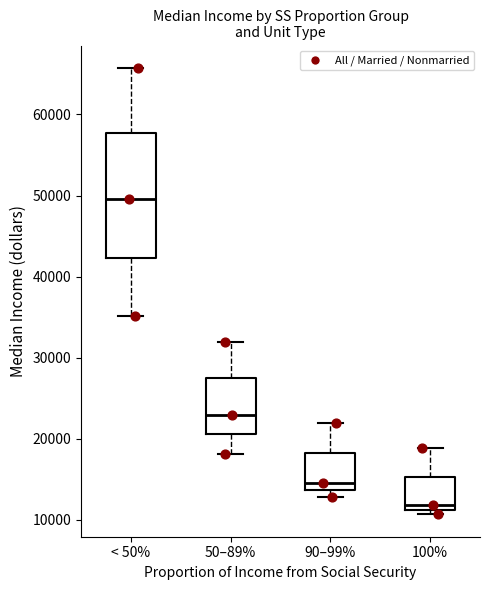

Reading left to right, read every box against the y-axis: the position of its median line, the range the box covers, and the ends of its whiskers. The values are not printed on the chart, so give them approximately, as read against the axis.

< 50%: median 50000, box 42000 to 58000, whiskers 35000 to 66000
50–89%: median 23000, box 21000 to 27000, whiskers 18000 to 32000
90–99%: median 15000, box 14000 to 18000, whiskers 13000 to 22000
100%: median 12000, box 11000 to 15000, whiskers 11000 (just below the box's lower edge) to 19000